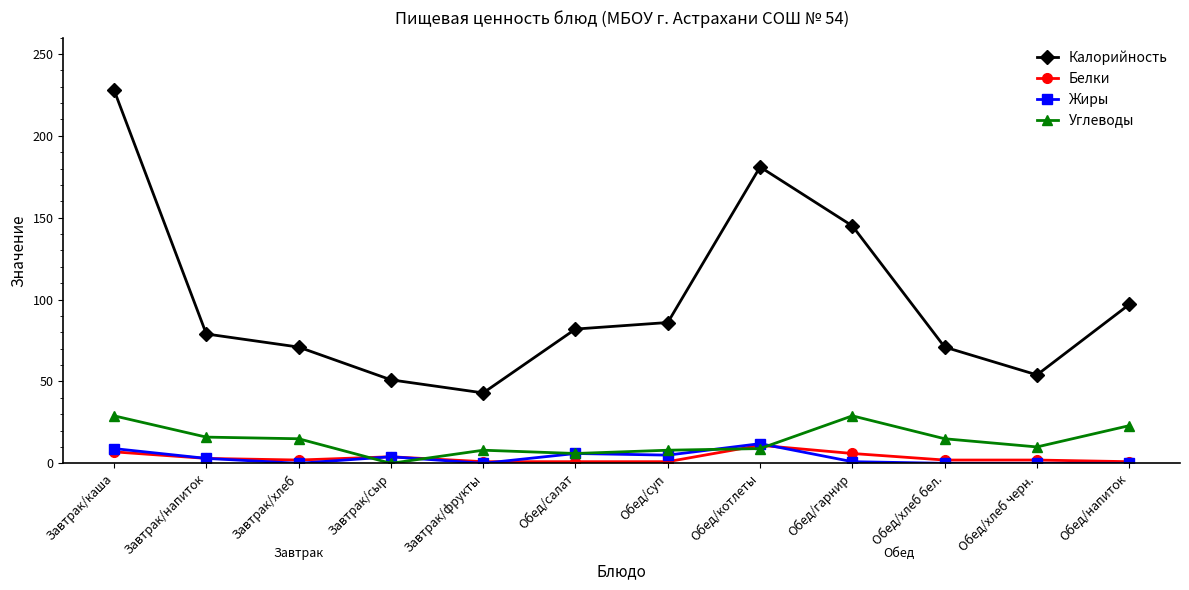

At which category is the sum across all series the highest?

Завтрак/каша